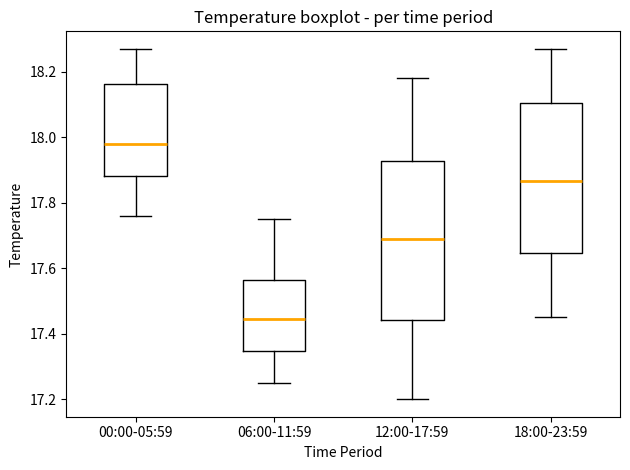

Reading left to right, read every box against the y-axis: the position of its median line, the range the box covers, and the ends of its whiskers. The values are not printed on the chart, so give them approximately, as read against the axis.

00:00-05:59: median 17.98, box 17.88 to 18.16, whiskers 17.76 to 18.28
06:00-11:59: median 17.44, box 17.34 to 17.56, whiskers 17.26 to 17.76
12:00-17:59: median 17.70, box 17.44 to 17.92, whiskers 17.20 to 18.18
18:00-23:59: median 17.86, box 17.64 to 18.10, whiskers 17.46 to 18.28